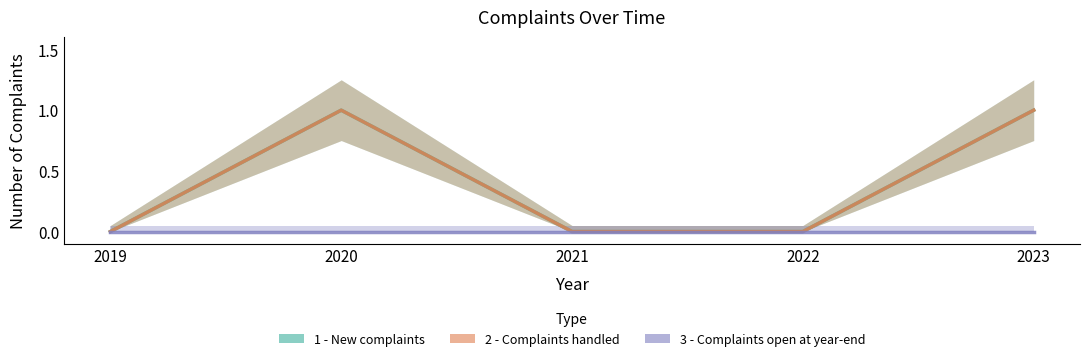

What is the difference between the second highest and second lowest values in the 1 - New complaints series?

1